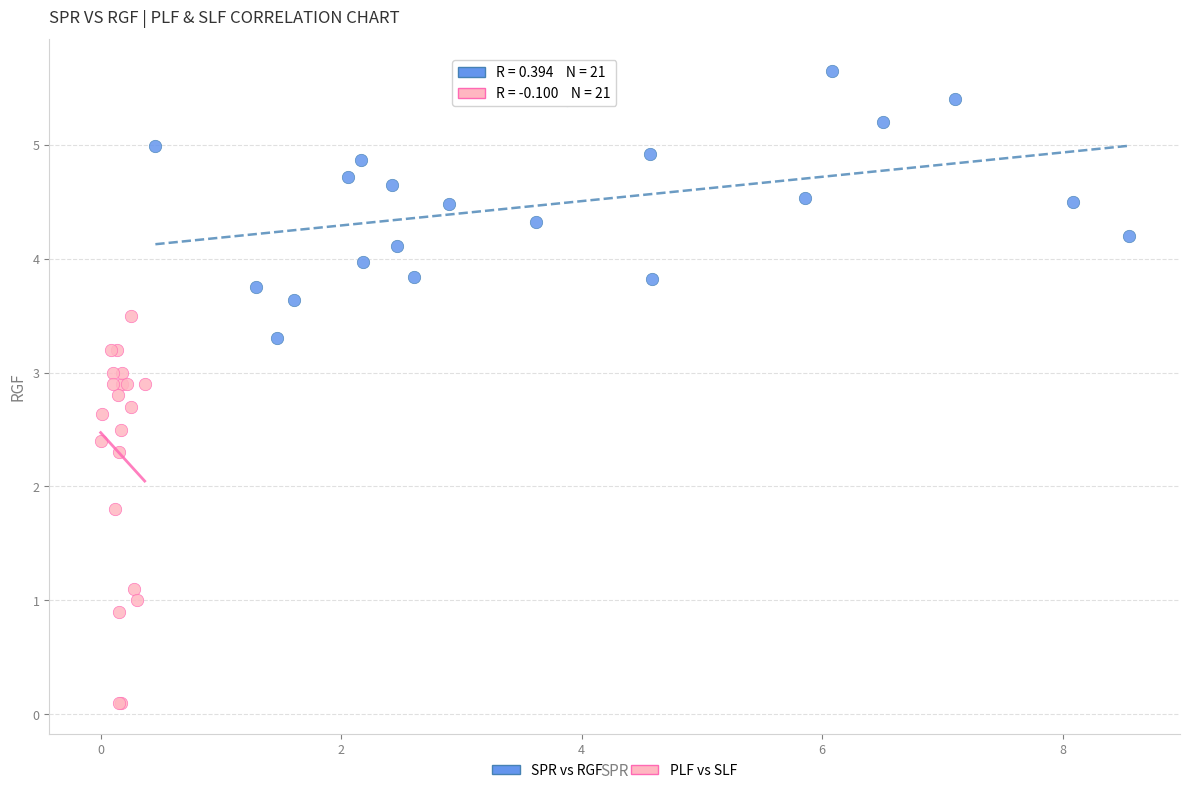

What are all the series names shown in the legend?

SPR vs RGF, PLF vs SLF